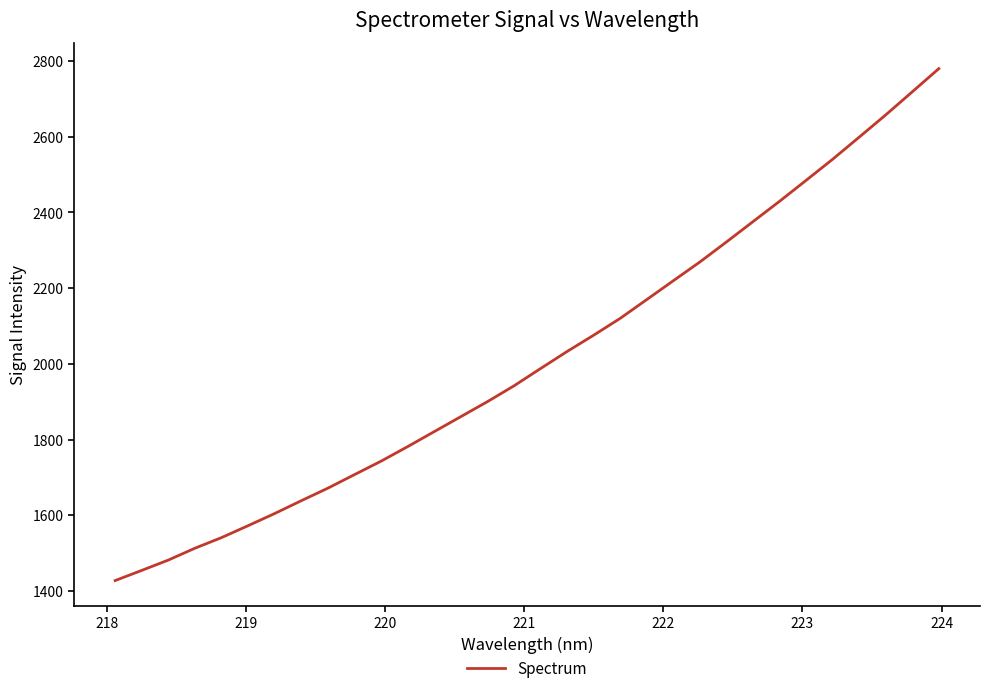

What is the maximum value shown in the chart?

2779.7